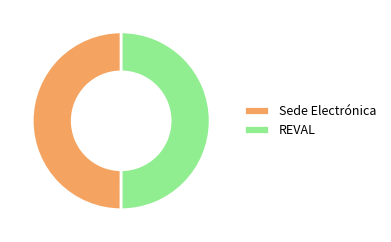

How many segments does this pie chart have?

2